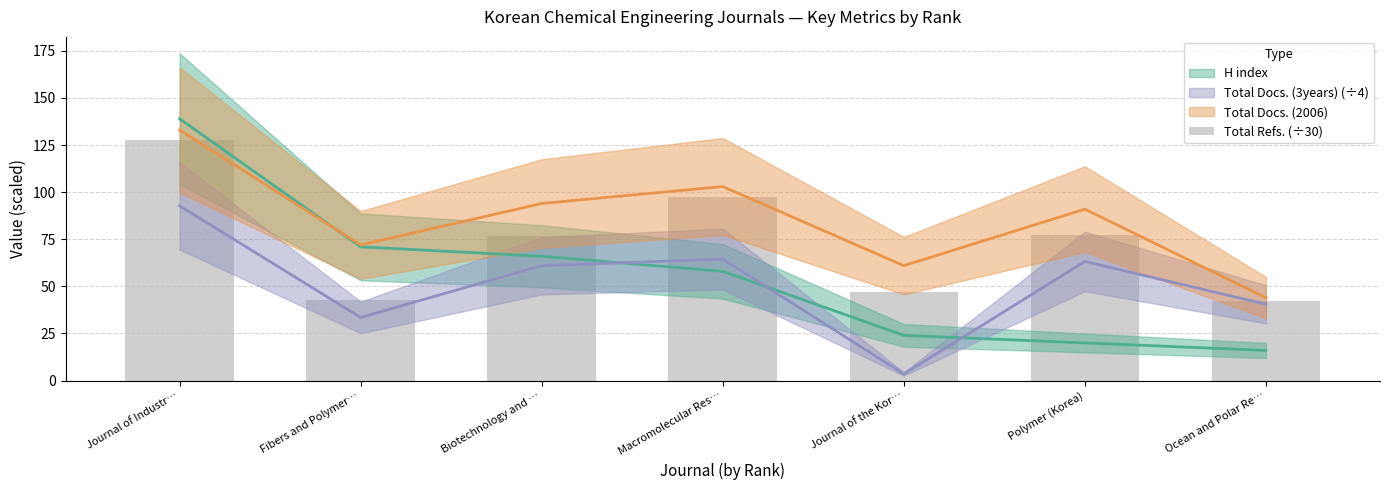

Does the chart contain any negative values?

No